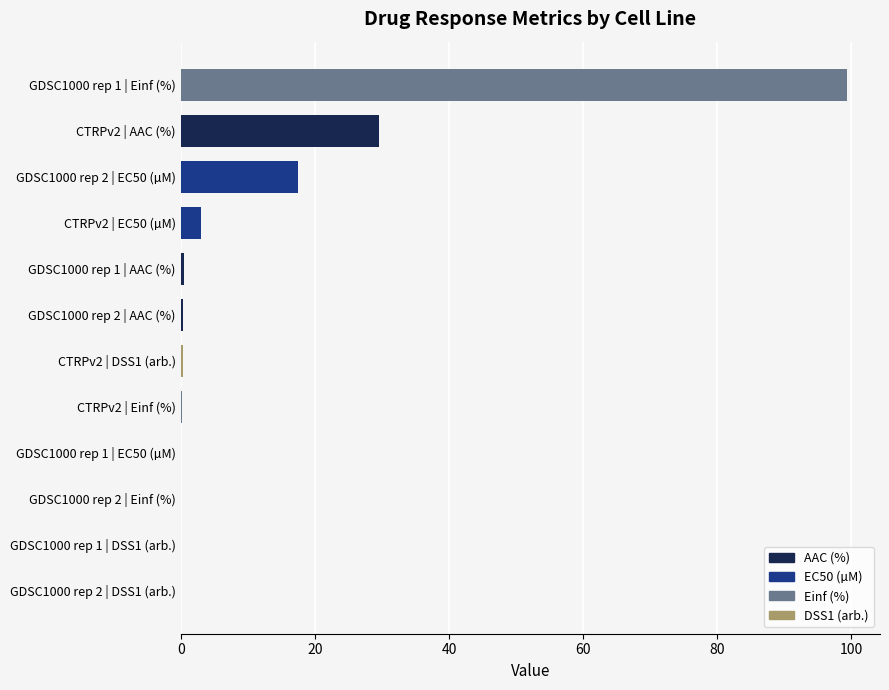

Which has a higher value, GDSC1000 rep 2 | EC50 (µM) or CTRPv2 | EC50 (µM)?

GDSC1000 rep 2 | EC50 (µM)